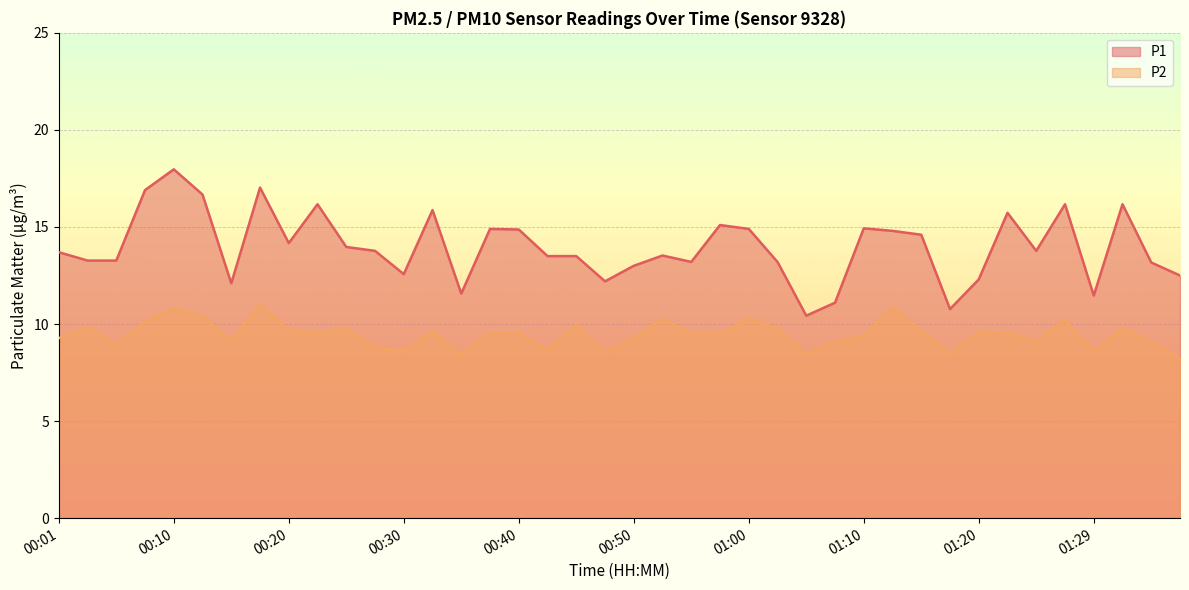

Which category has the highest value across all series?

00:10